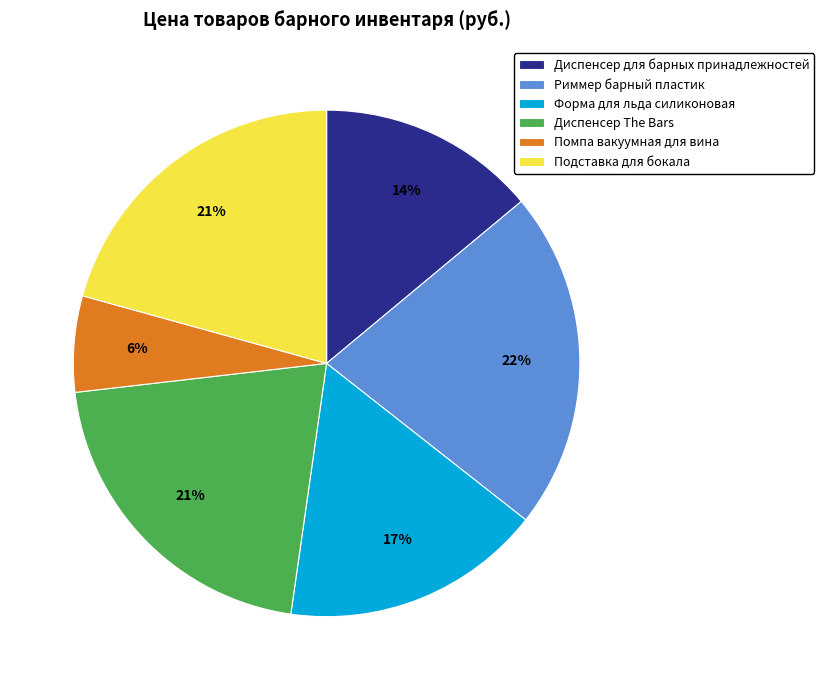

To the nearest percent, what is the combined percentage of Диспенсер The Bars and Форма для льда силиконовая?

38%